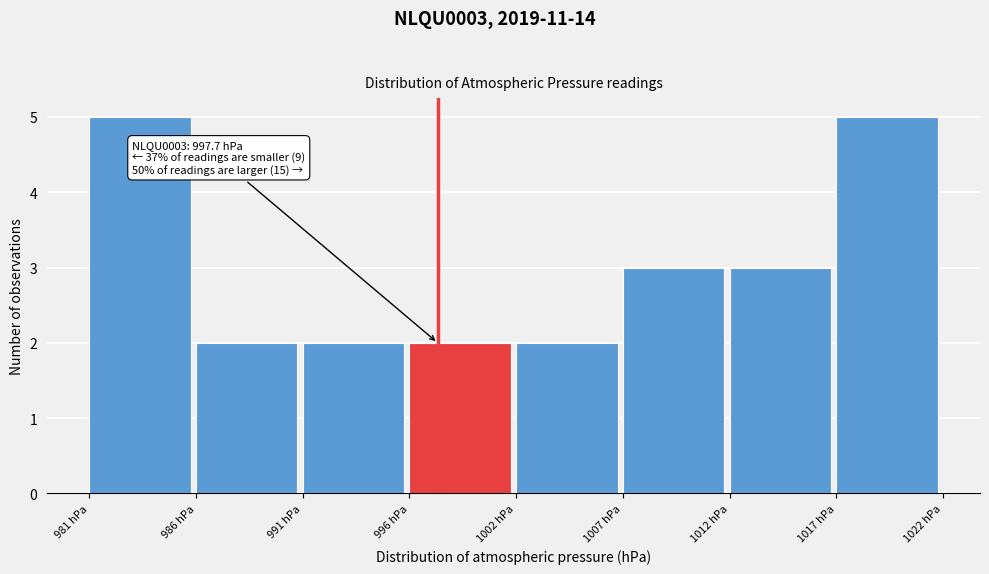

Reading left to right, what are all the values shown in this chart?

5	2	2	2	2	3	3	5